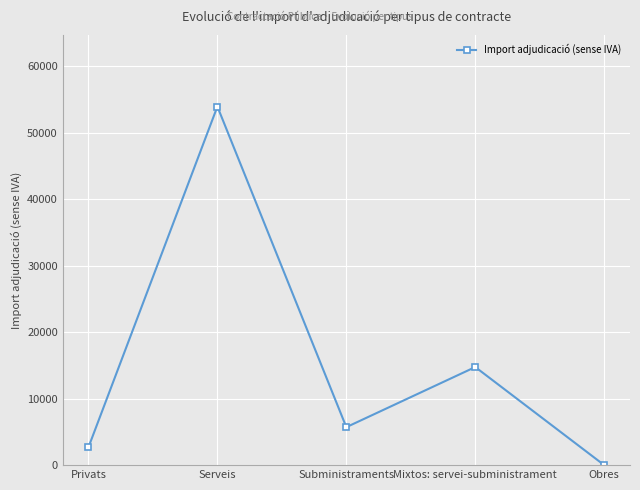

The chart shows a value of 2684.6 at Privats. True or false?

True